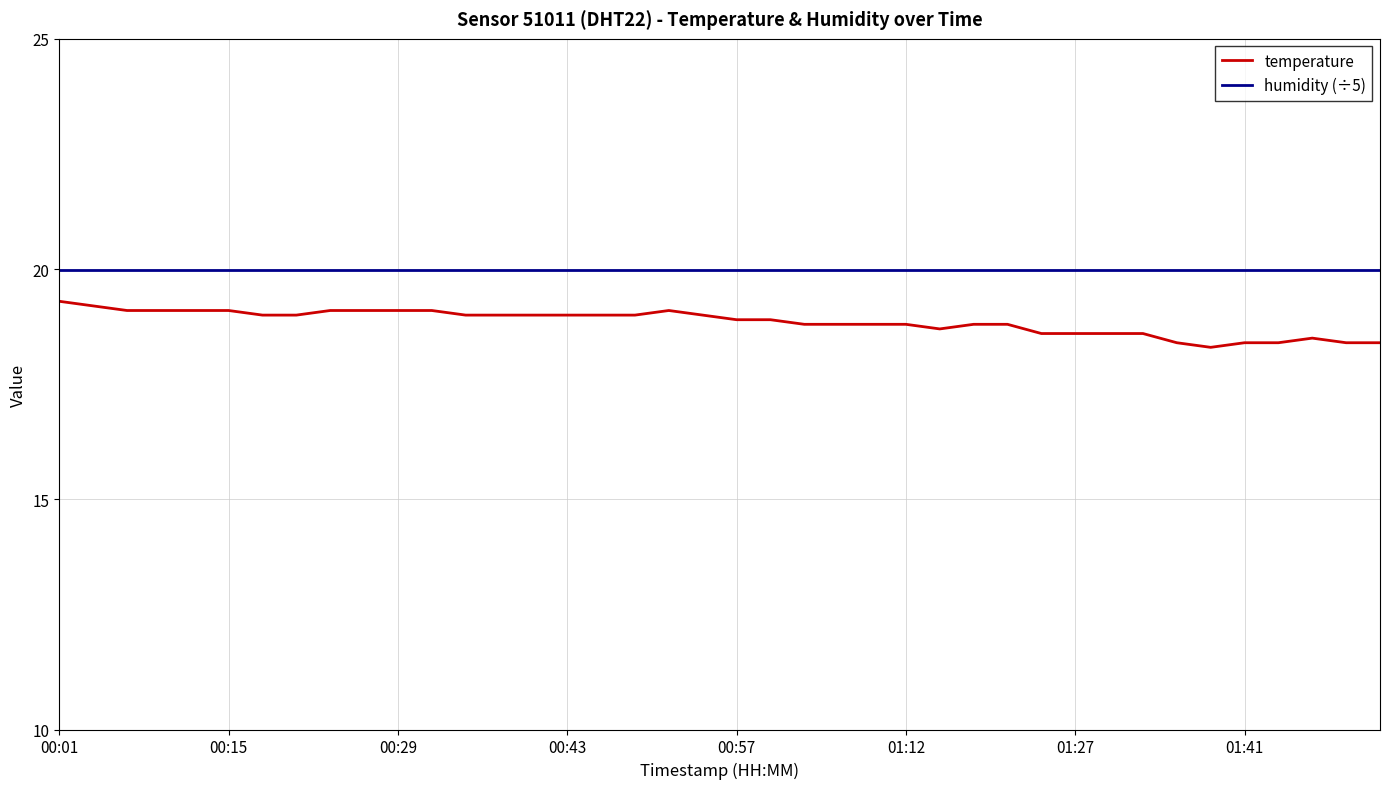

What is the minimum value shown in the chart?

18.3